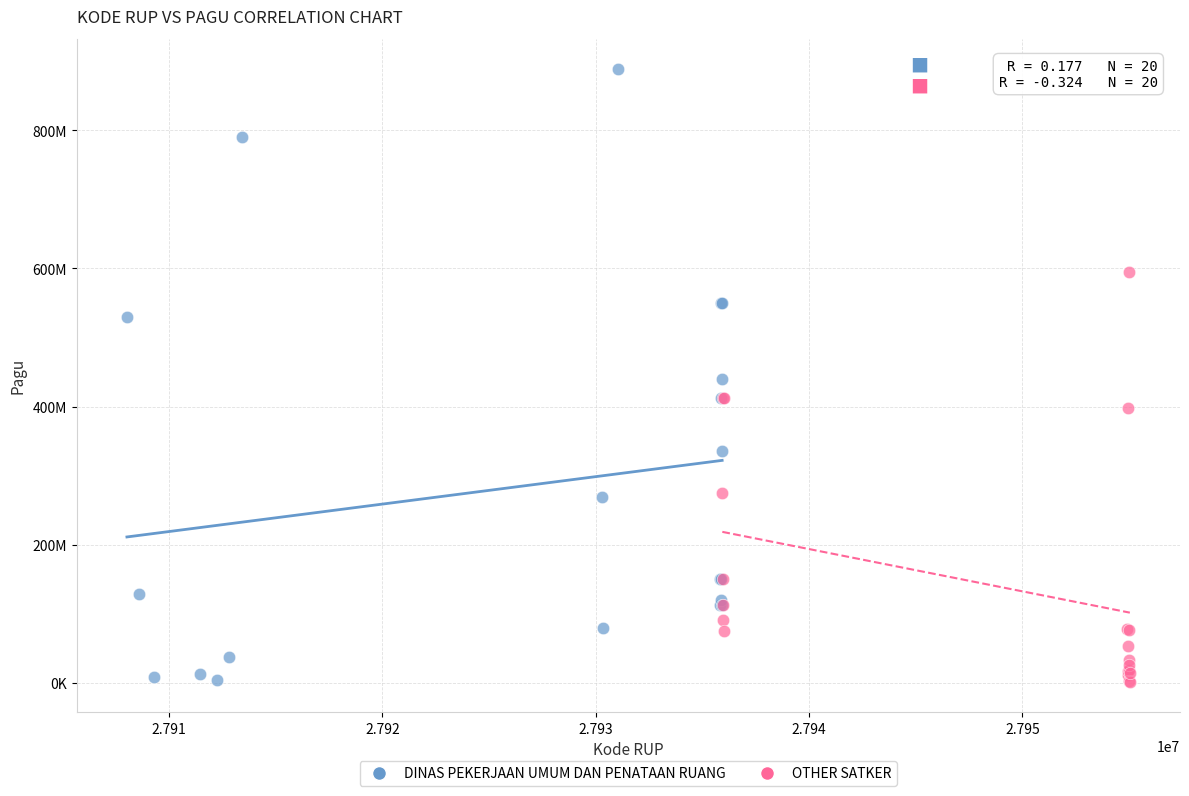

Which series reaches the maximum Y coordinate?

DINAS PEKERJAAN UMUM DAN PENATAAN RUANG